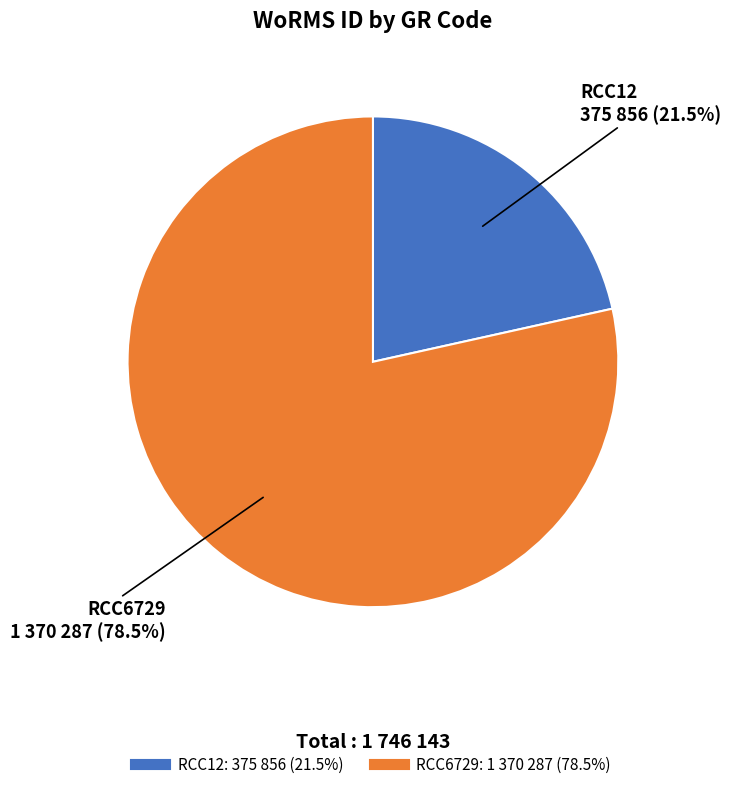

Which category has the biggest portion of the pie?

RCC6729